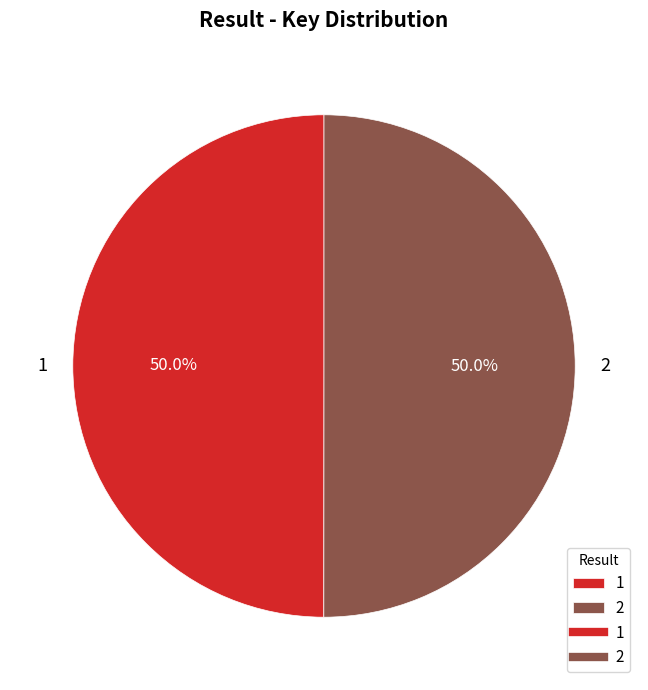

Combined, what portion of the pie is 2 and 1?

100.0%